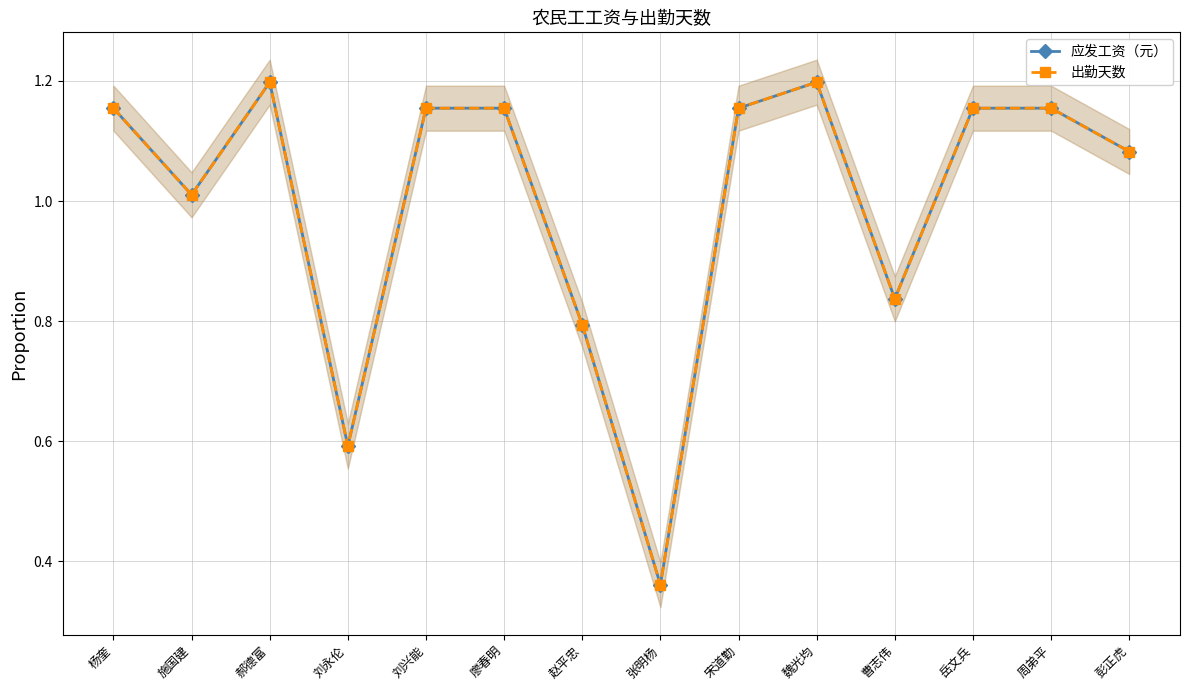

In 应发工资（元）, how many points are lower than both neighbors (excluding endpoints)?

4